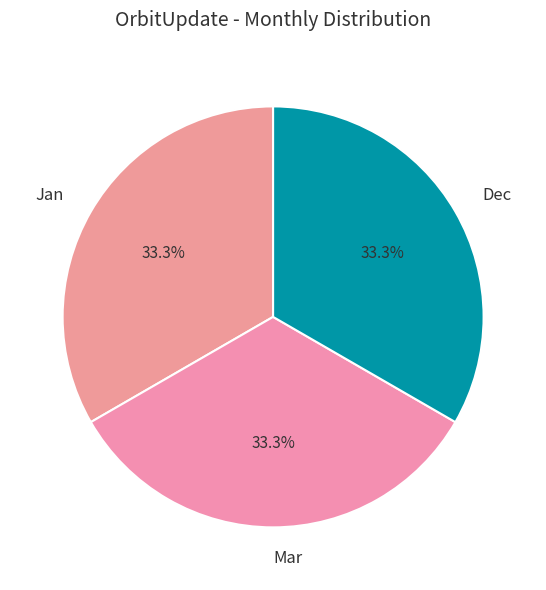

True or false: Jan accounts for 33% of the total.

True